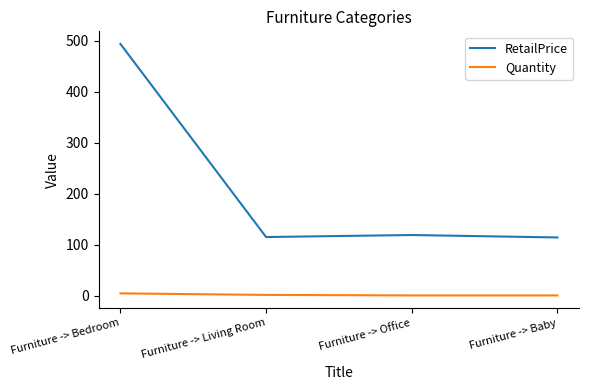

At Furniture -> Baby, list the series in order from largest to smallest.

RetailPrice, Quantity